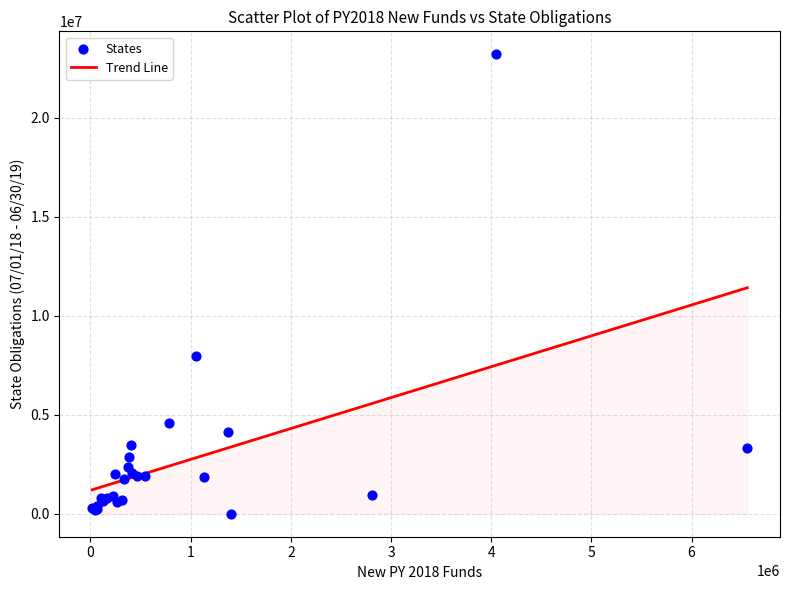

What Y value in the scatter plot is closest to 11601962?

7959695